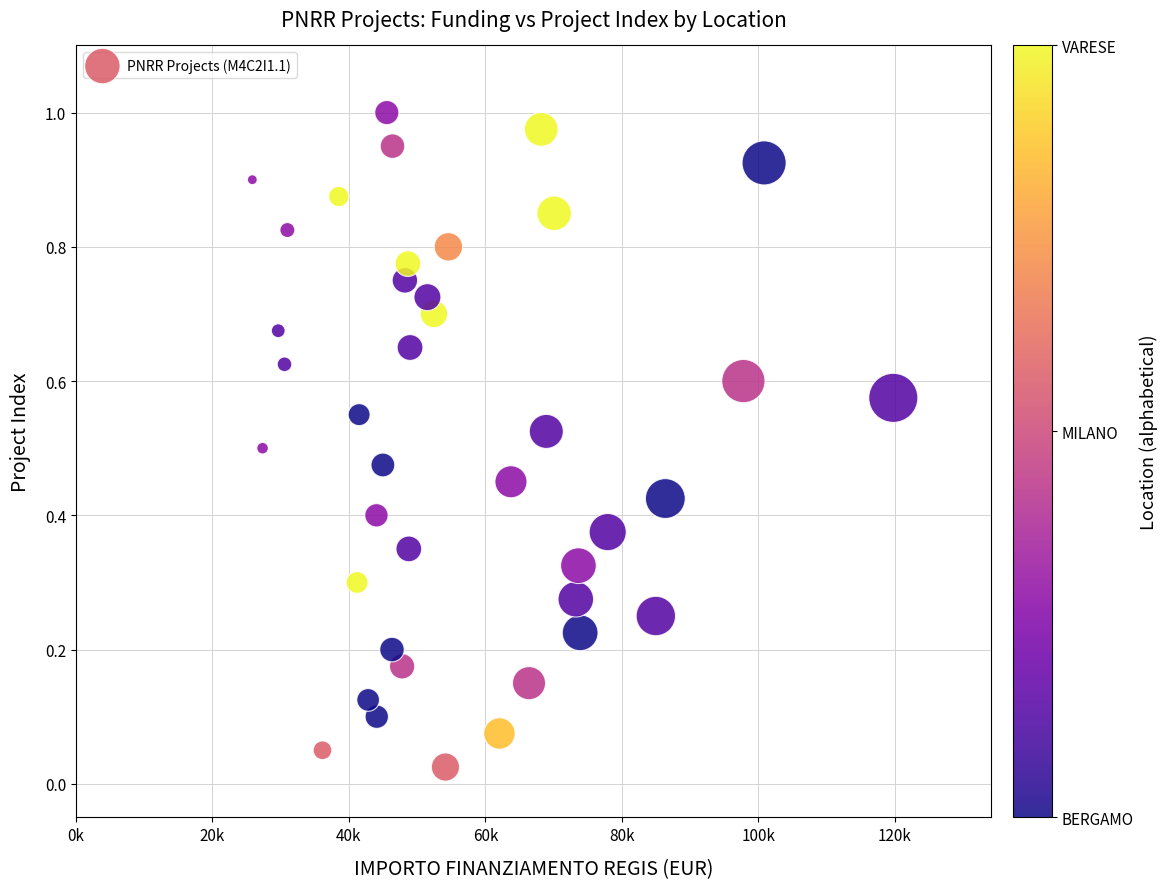

What is the range of X values (max minus min)?

93941.0